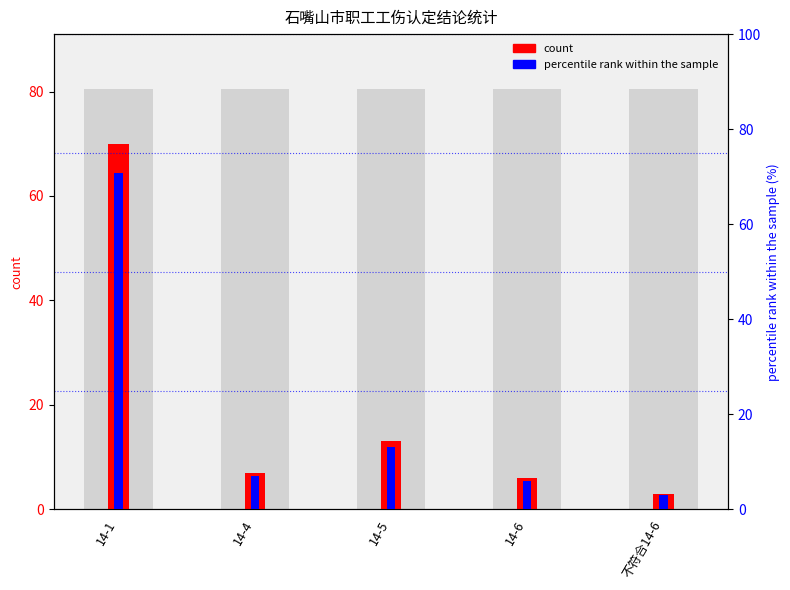

Reading left to right, what are all the values shown in this chart?

70	7	13	6	3